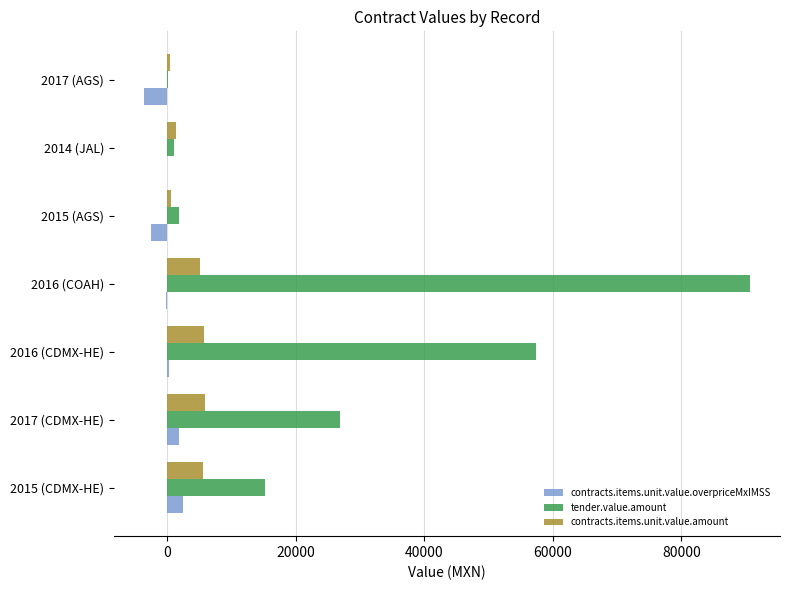

What is the total value across all series at 2015 (CDMX-HE)?

23242.8